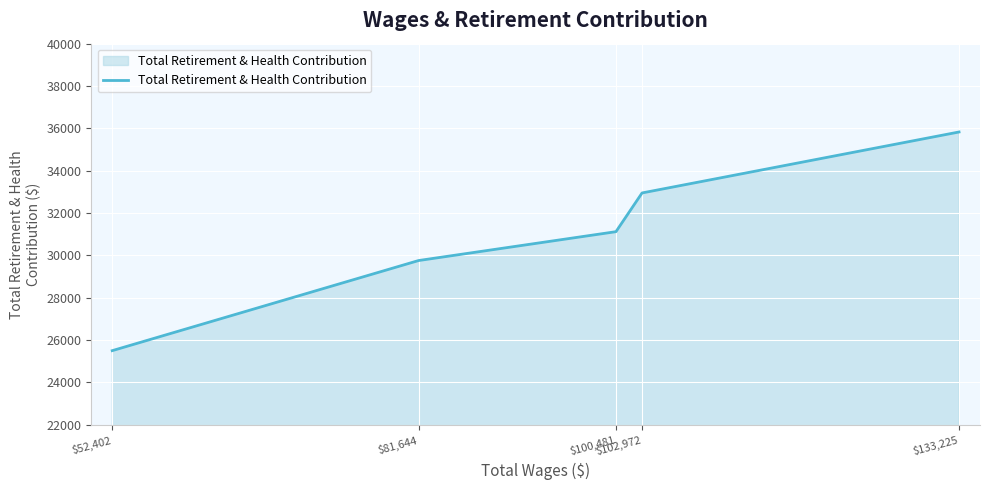

What is the difference between the values at $100,481 and $52,402?

5619